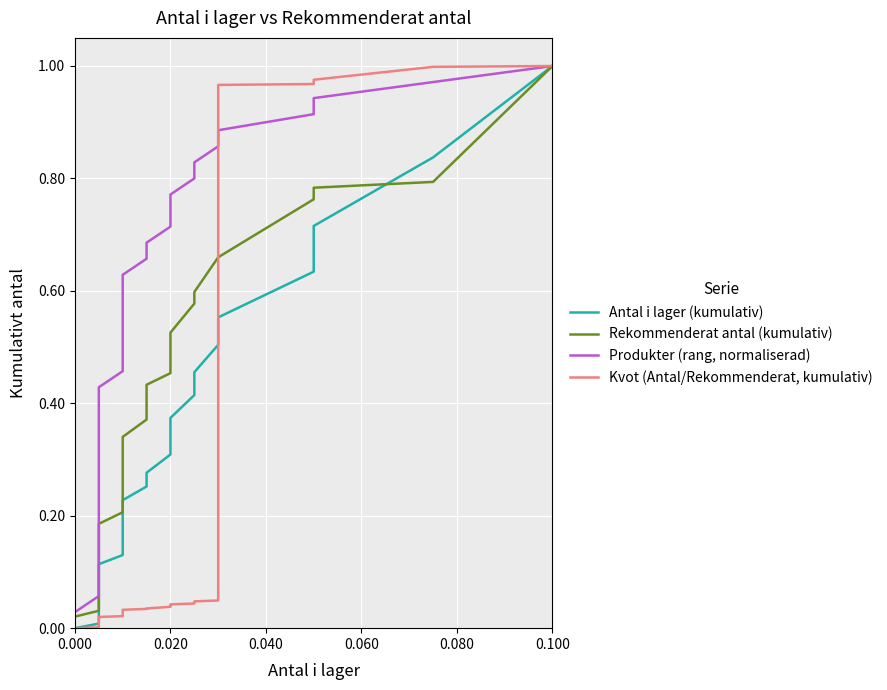

True or false: Kvot (Antal/Rekommenderat, kumulativ) has more than 2 points higher than both neighbors.

False